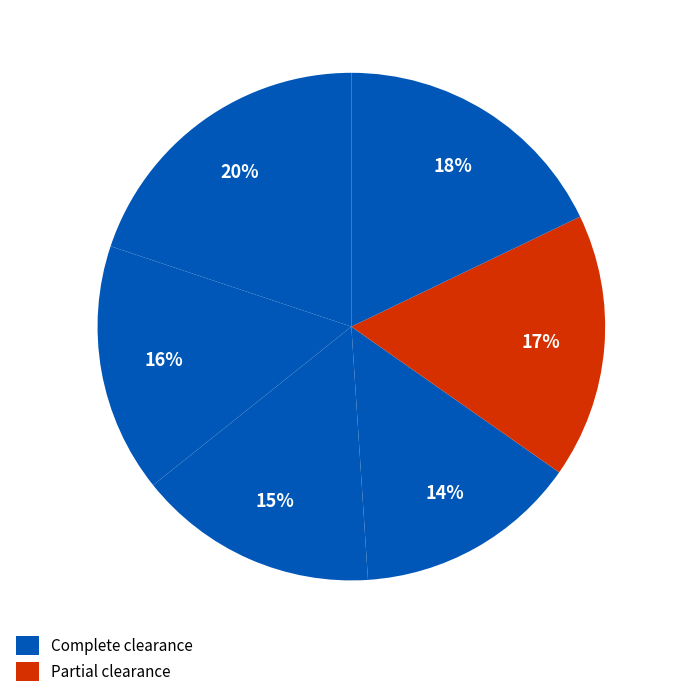

Is there a majority slice in this chart?

No